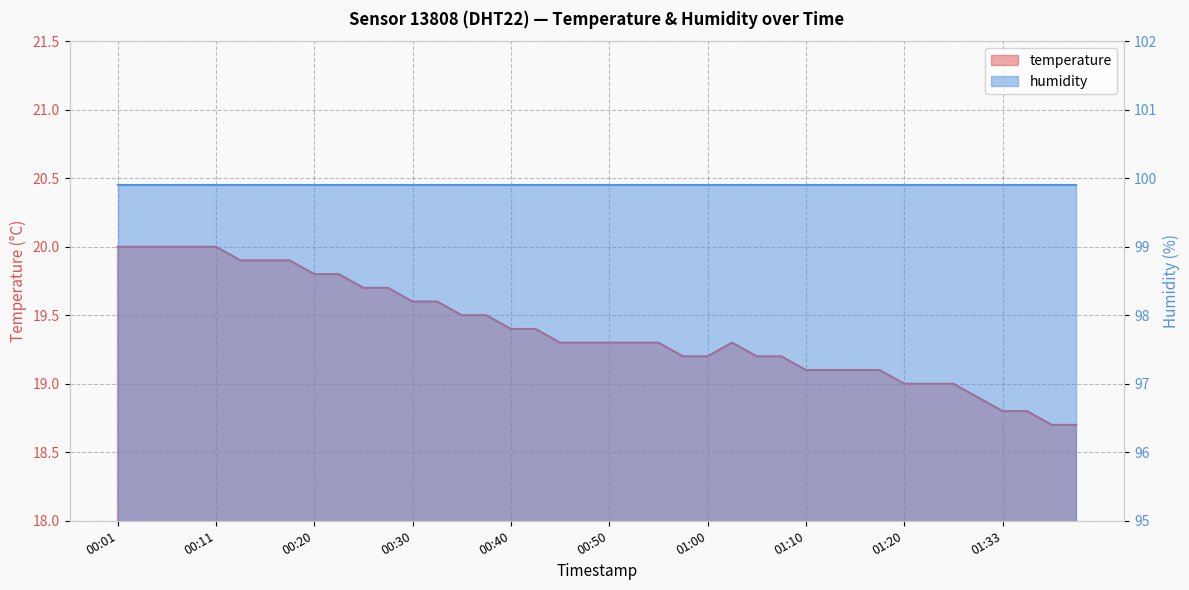

How many values are below 19?

5